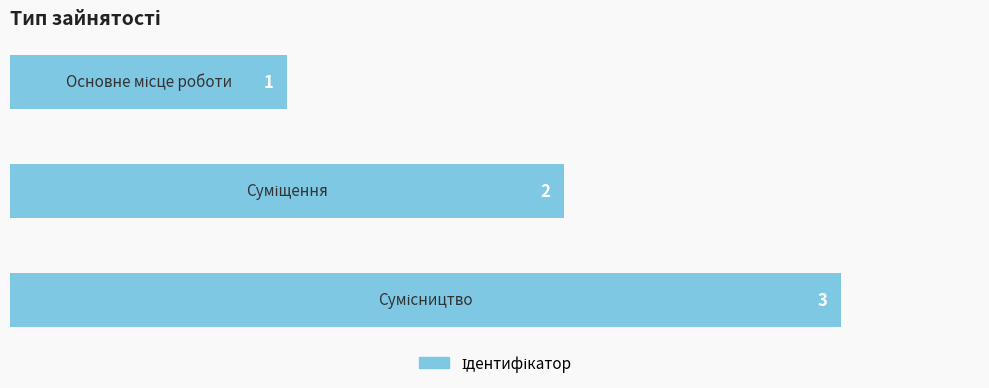

What is the maximum value shown in the chart?

3